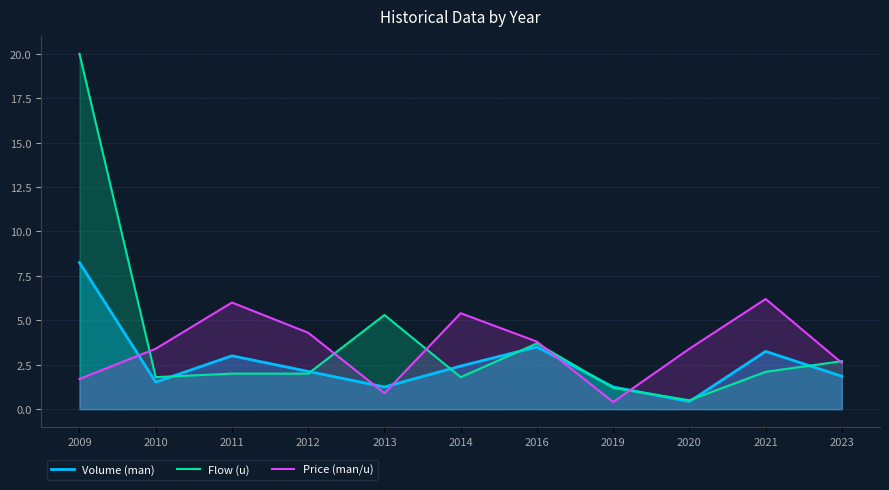

Where is the first local maximum for Price (man/u)?

2011